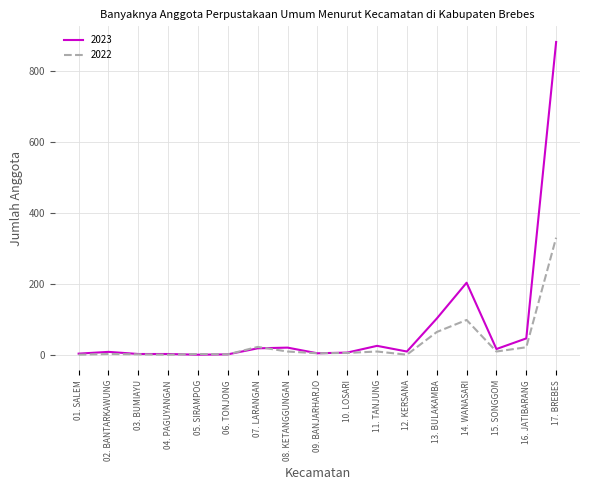

Which series has the largest range (max minus min)?

2023